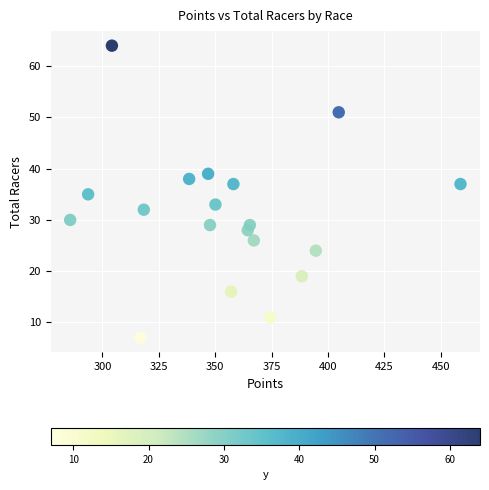

What is the range of Y values (max minus min)?

57